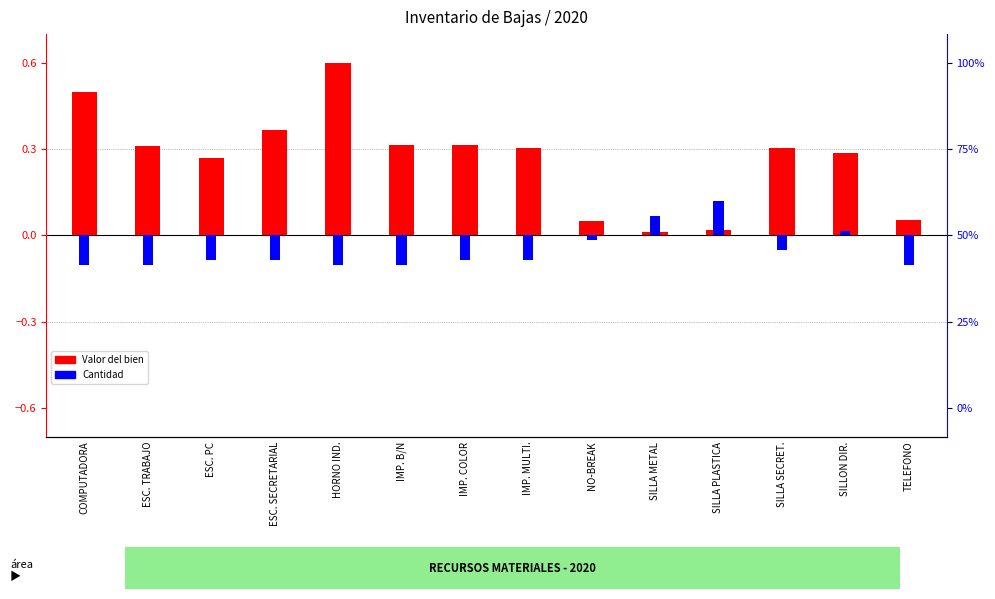

At how many categories does at least one series exceed 0?

14